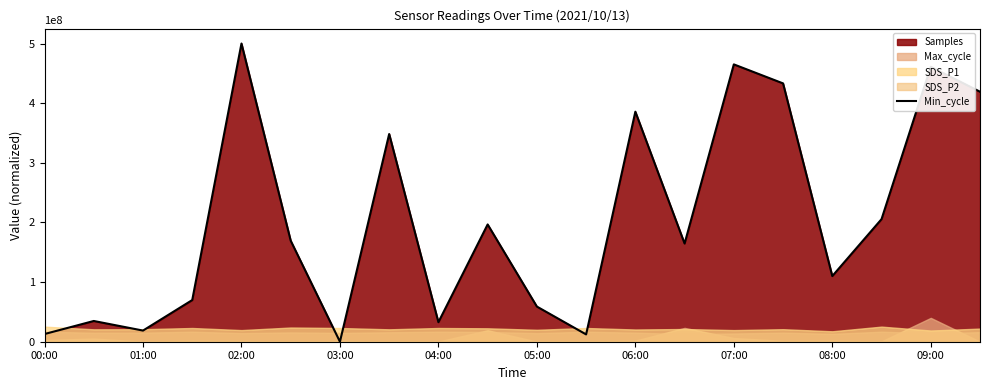

The value of Min_cycle at 02:00 is 500000000.0. True or false?

True